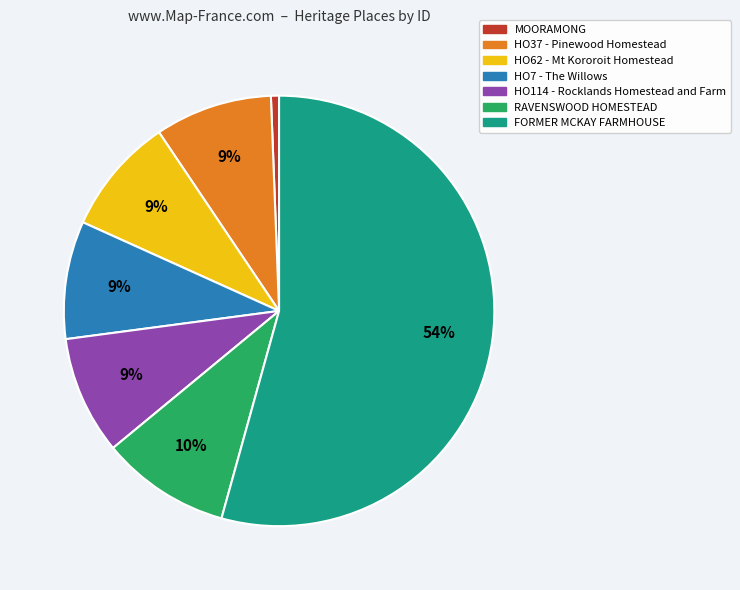

Which slice is the largest?

FORMER MCKAY FARMHOUSE